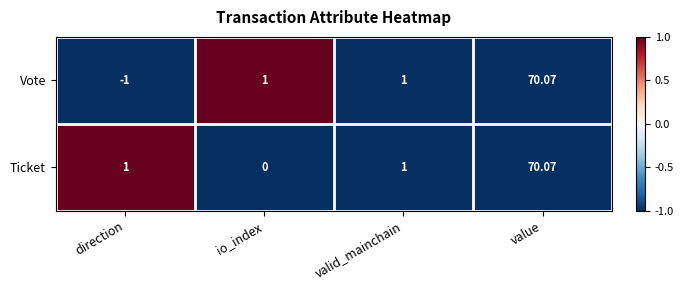

Between io_index and value, which series saw the biggest shift?

Ticket